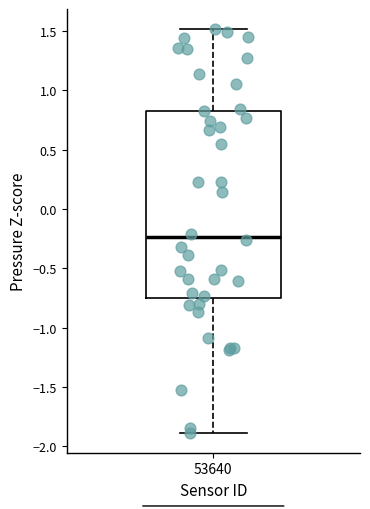

Read this box plot against the y-axis: the position of the median line, the range covered by the box, and the ends of both whiskers. The values are not printed on the chart, so give them approximately, as read against the axis.

median -0.25, box -0.75 to 0.85, whiskers -1.90 to 1.50